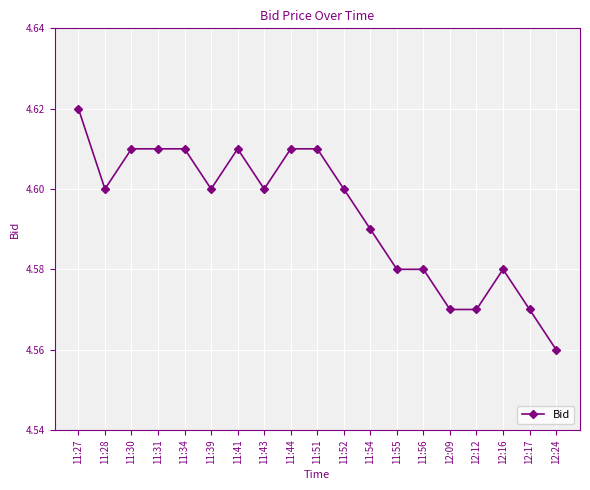

Where is the first local minimum?

11:28